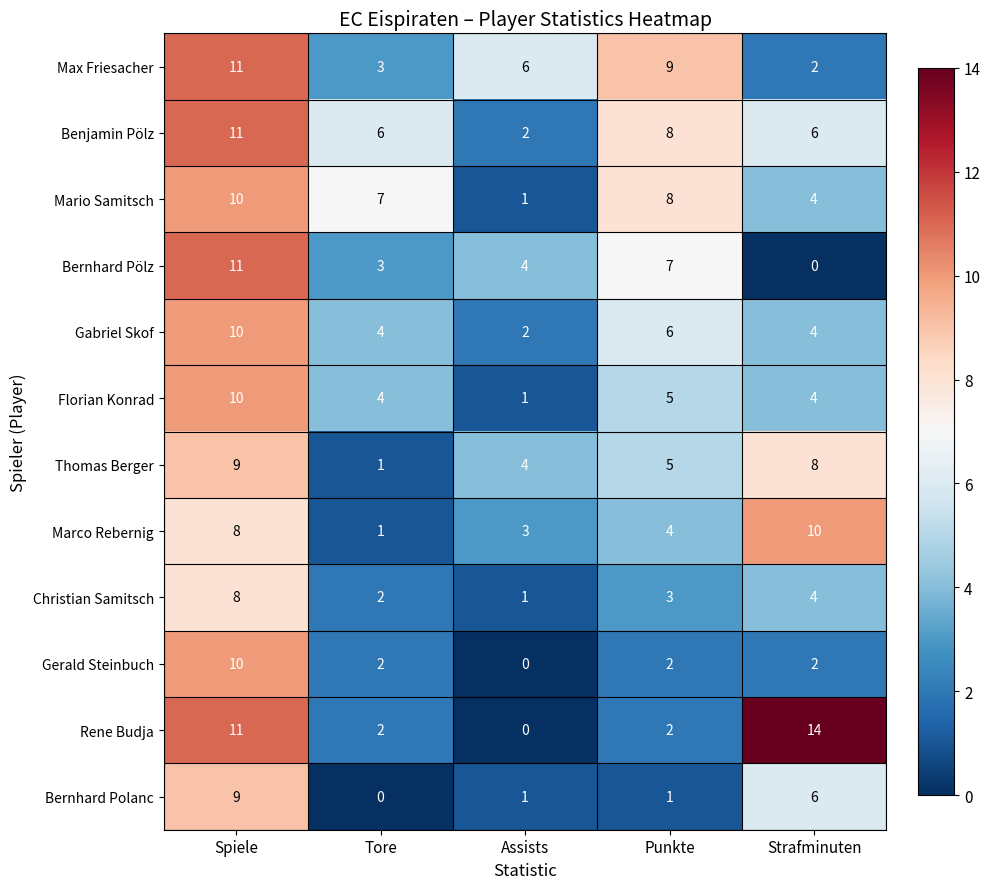

At which label is Mario Samitsch closest to 5?

Strafminuten